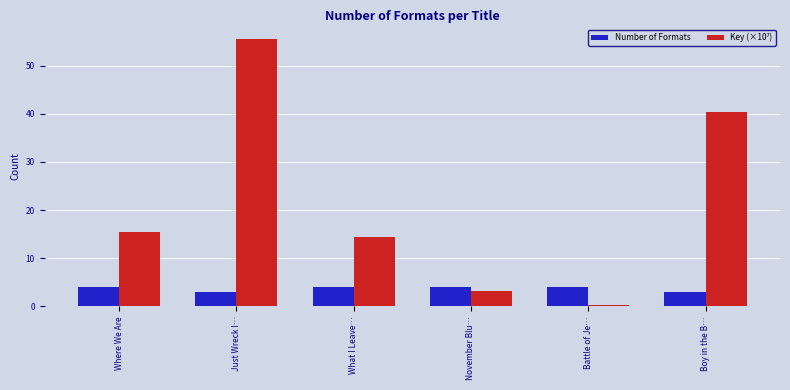

What is the label of the 4th bar from the left?

November Blu…